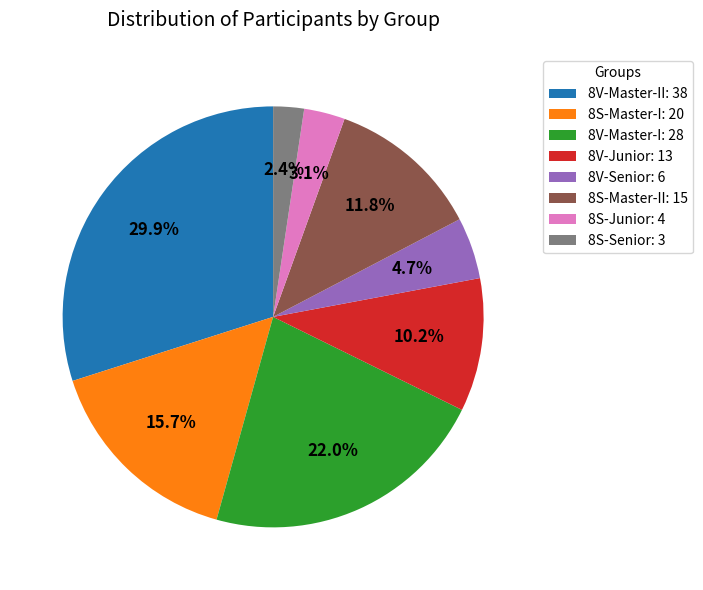

Which slice is the largest?

8V-Master-II: 38